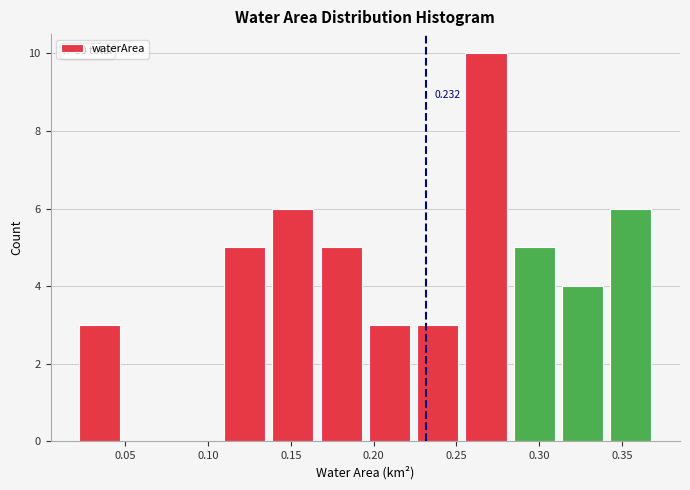

Over which range of the x-axis is the bar tallest?

0.255 to 0.285